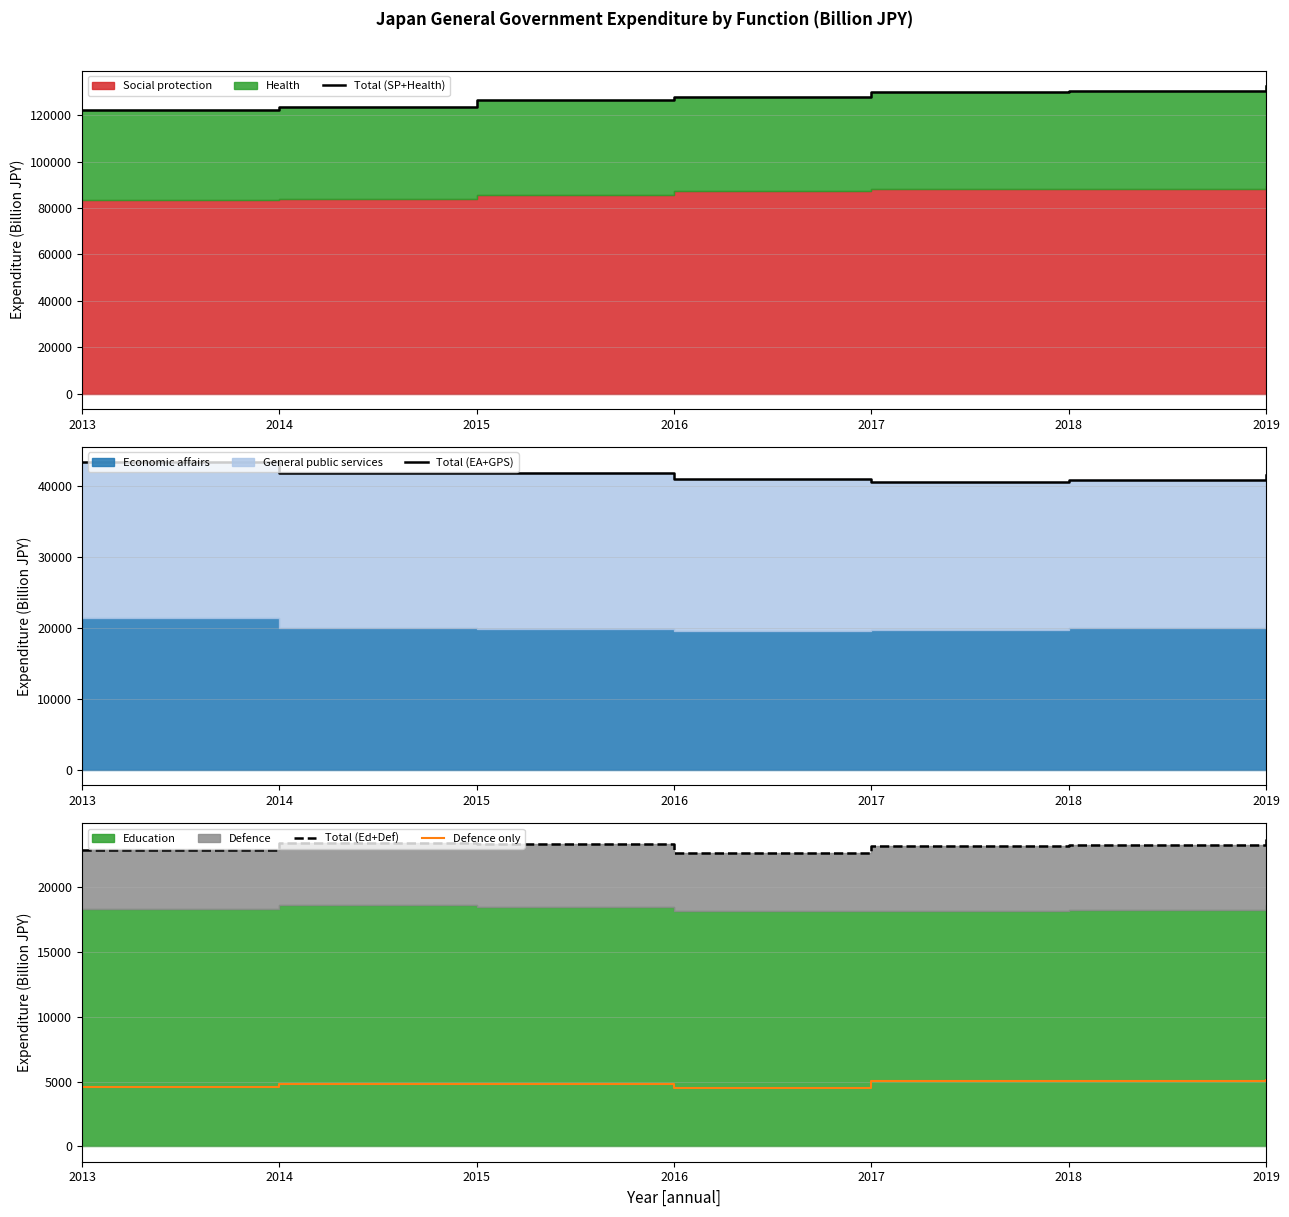

True or false: Total (SP+Health) has more than 2 points higher than both neighbors.

False